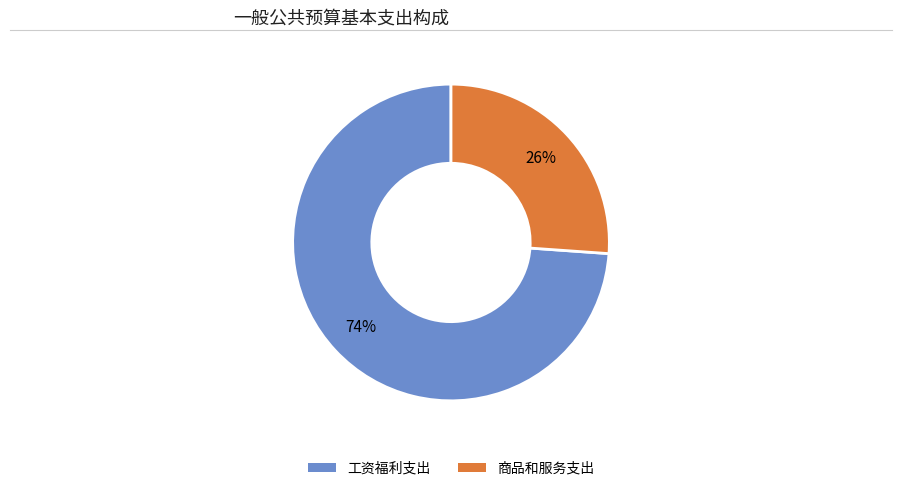

Rank the categories by value from highest to lowest.

工资福利支出, 商品和服务支出